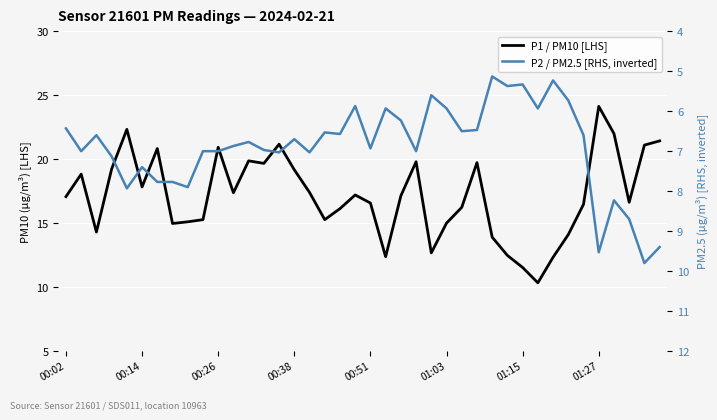

What are all the series names shown in the legend?

P1 / PM10 [LHS], P2 / PM2.5 [RHS, inverted]